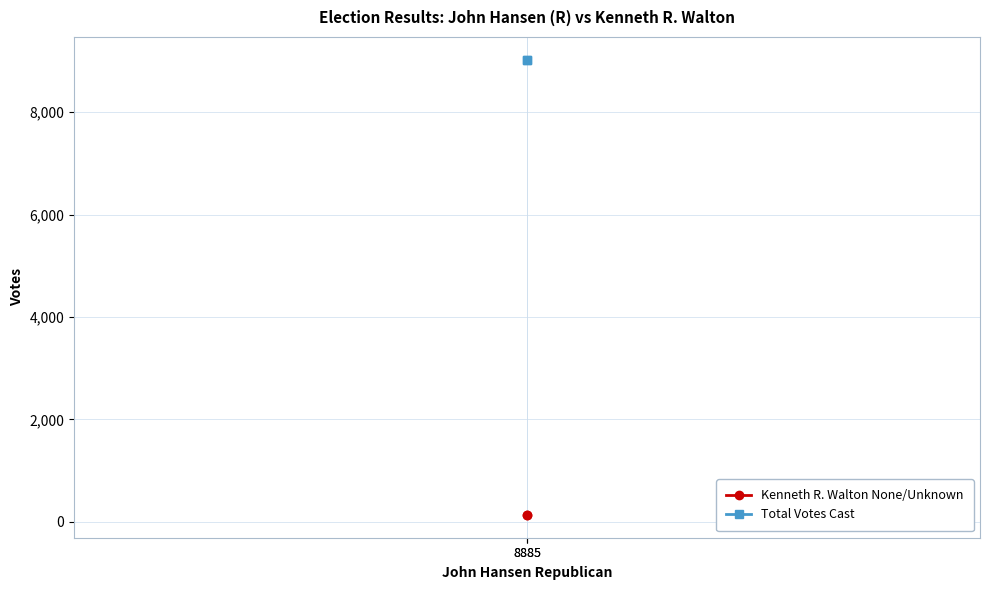

Which has a higher value, 8885 or 8885?

8885